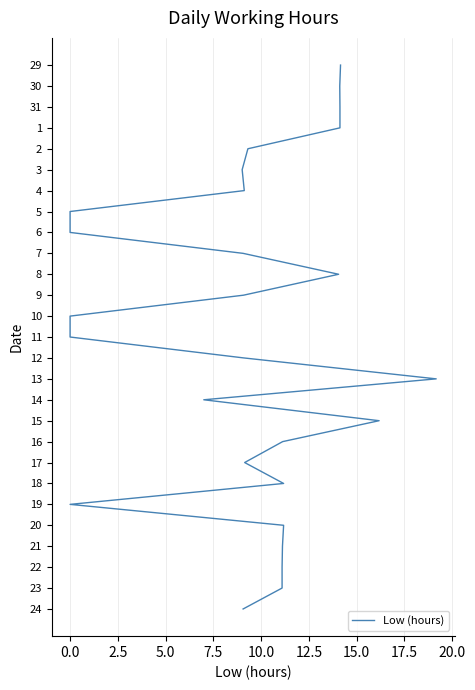

Is it true that the value at 15 is 24?

False